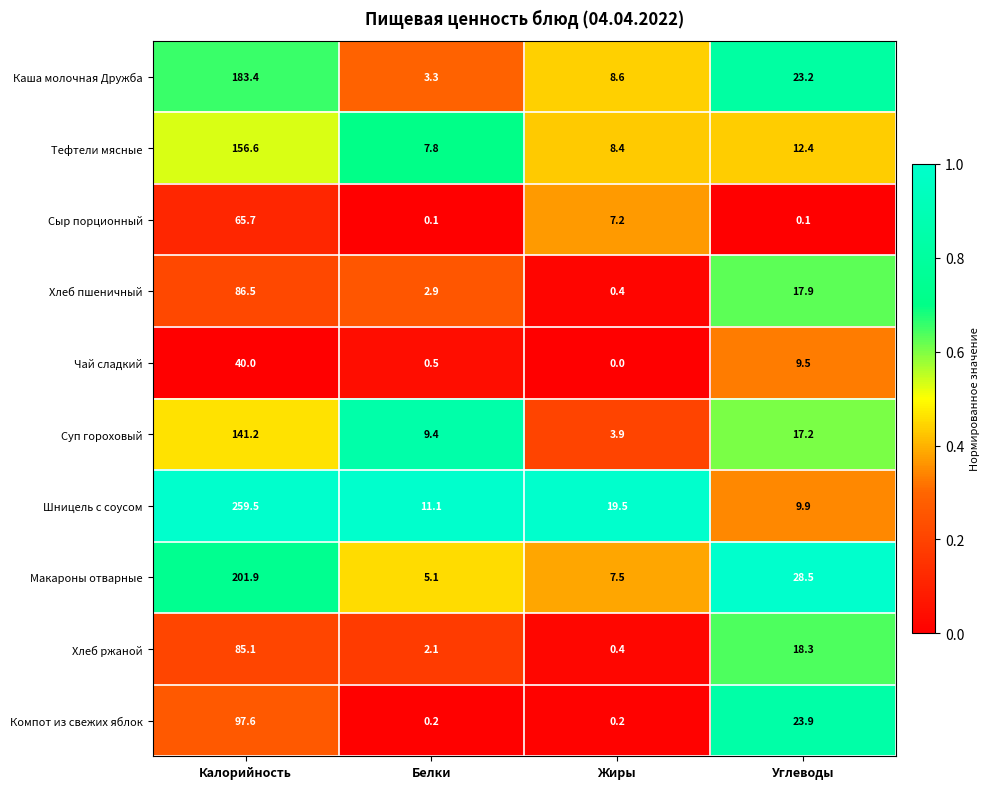

Read the Хлеб ржаной value at Калорийность.

85.1